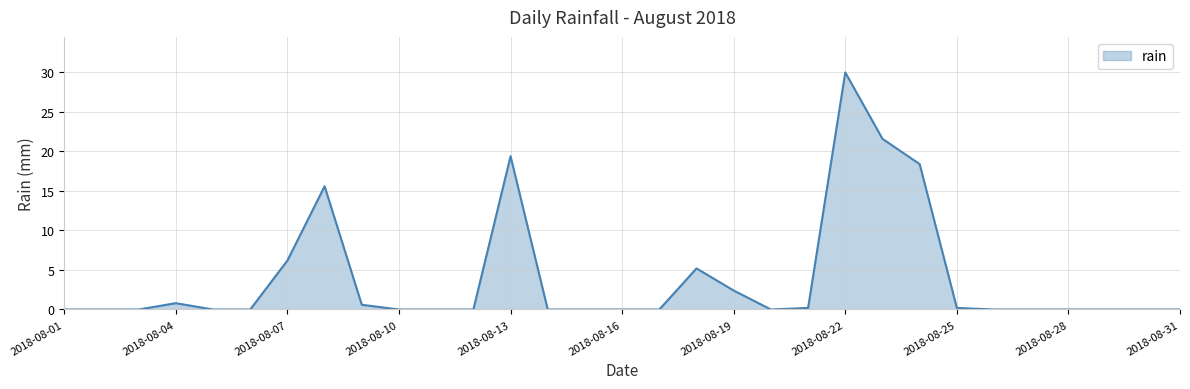

True or false: there are more than 0 points higher than both neighbors.

True